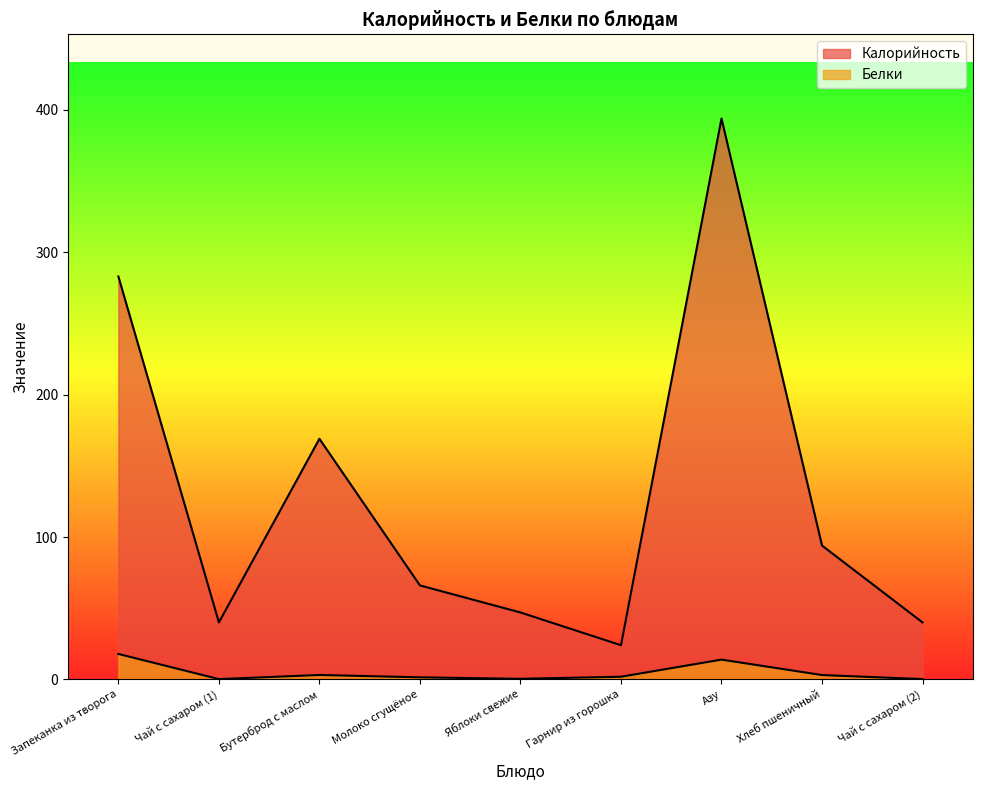

Count the number of categories in the chart.

9